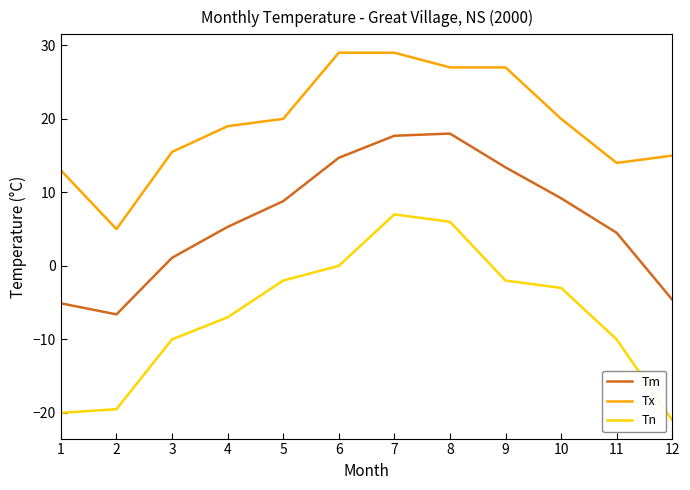

At which label does Tm first exceed 8?

5